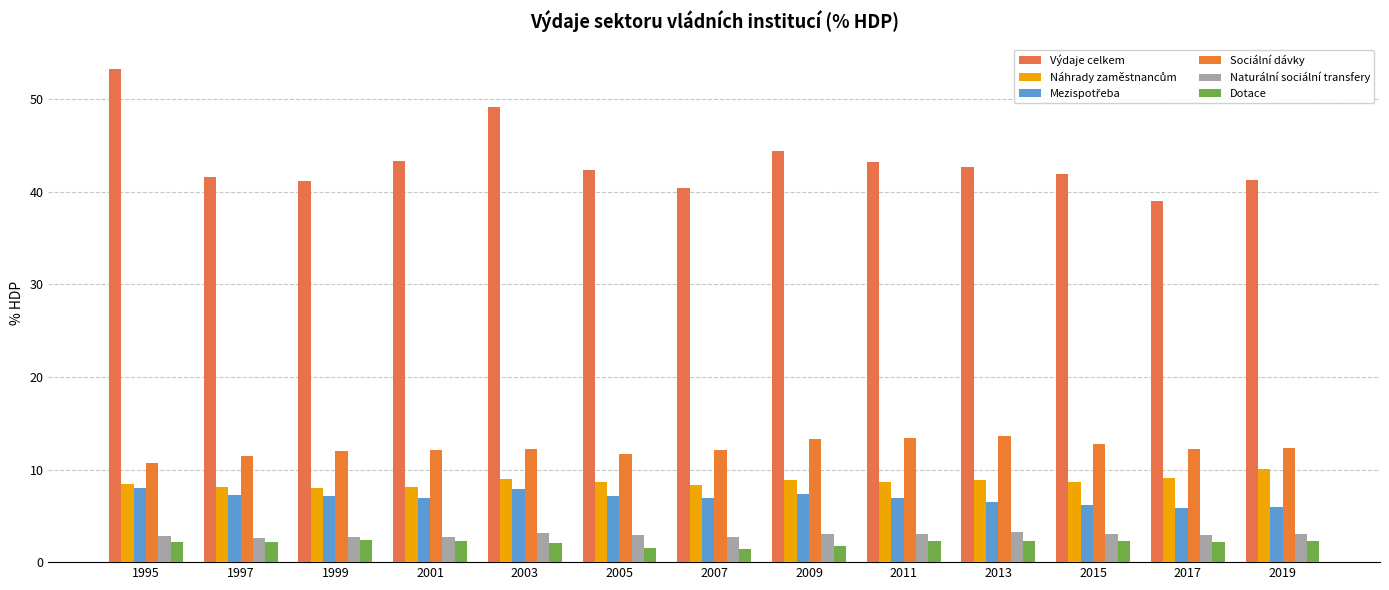

Rank the series by their maximum value, from highest to lowest.

Výdaje celkem, Sociální dávky, Náhrady zaměstnancům, Mezispotřeba, Naturální sociální transfery, Dotace